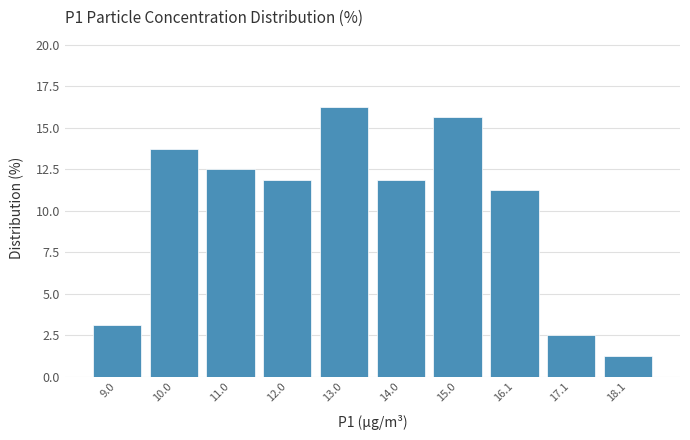

What is the height of the bar covering 11.6 to 12.6 on the x-axis? Neither the bar edges nor the heights are printed on the chart, so give them approximately, as read against the axes.

12.0